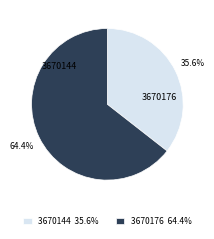

Which has a higher value, 3670144 35.6% or 3670176 64.4%?

3670176 64.4%